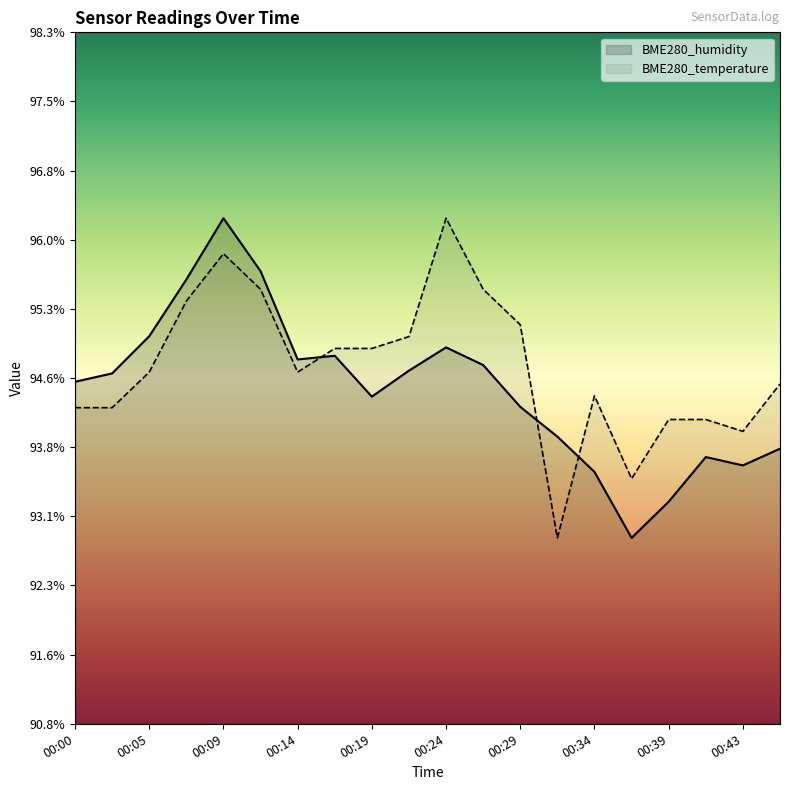

Is the value of BME280_temperature at 00:31 greater than the value of BME280_humidity at 00:12?

No